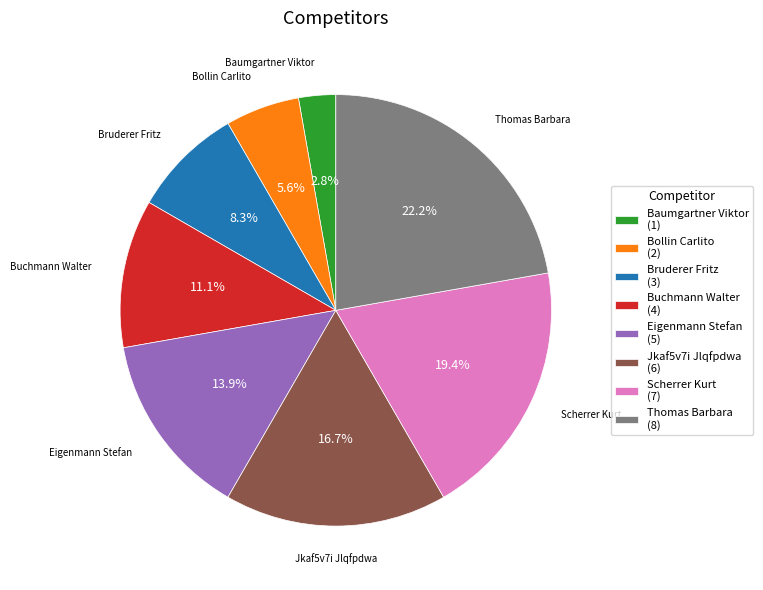

Which slice is the largest?

Thomas Barbara